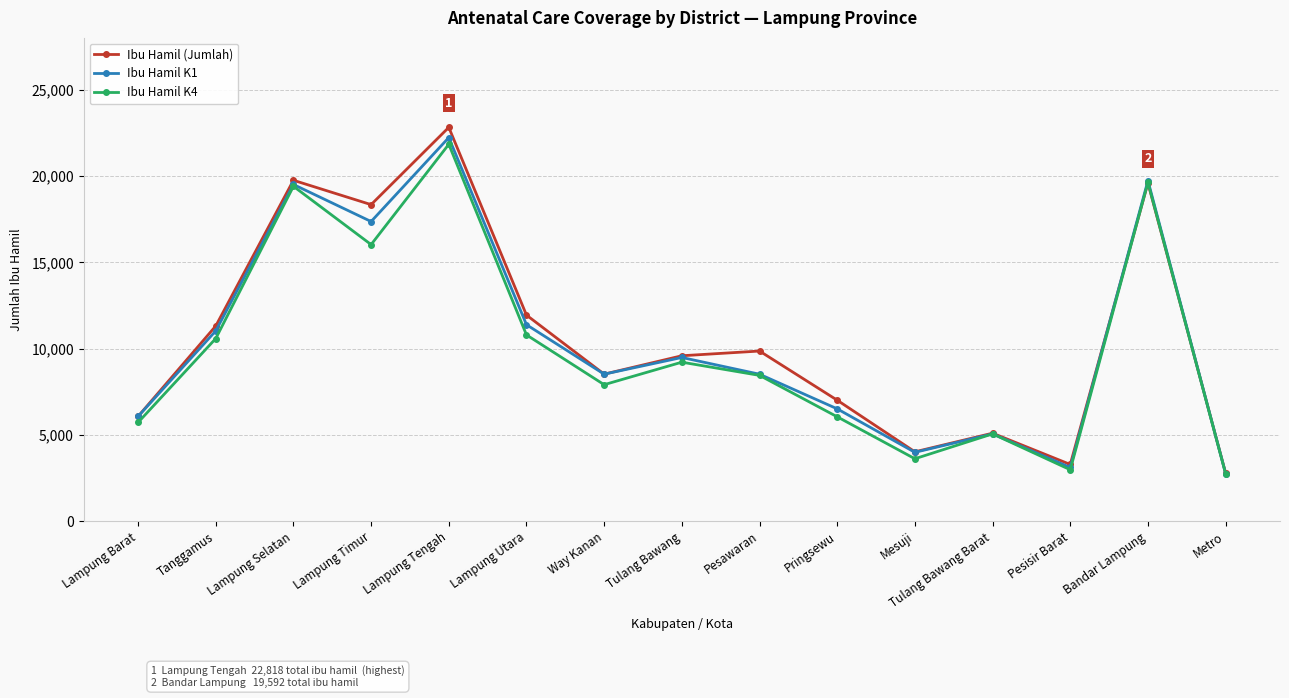

List the series in order of their overall mean, highest first.

Ibu Hamil (Jumlah), Ibu Hamil K1, Ibu Hamil K4